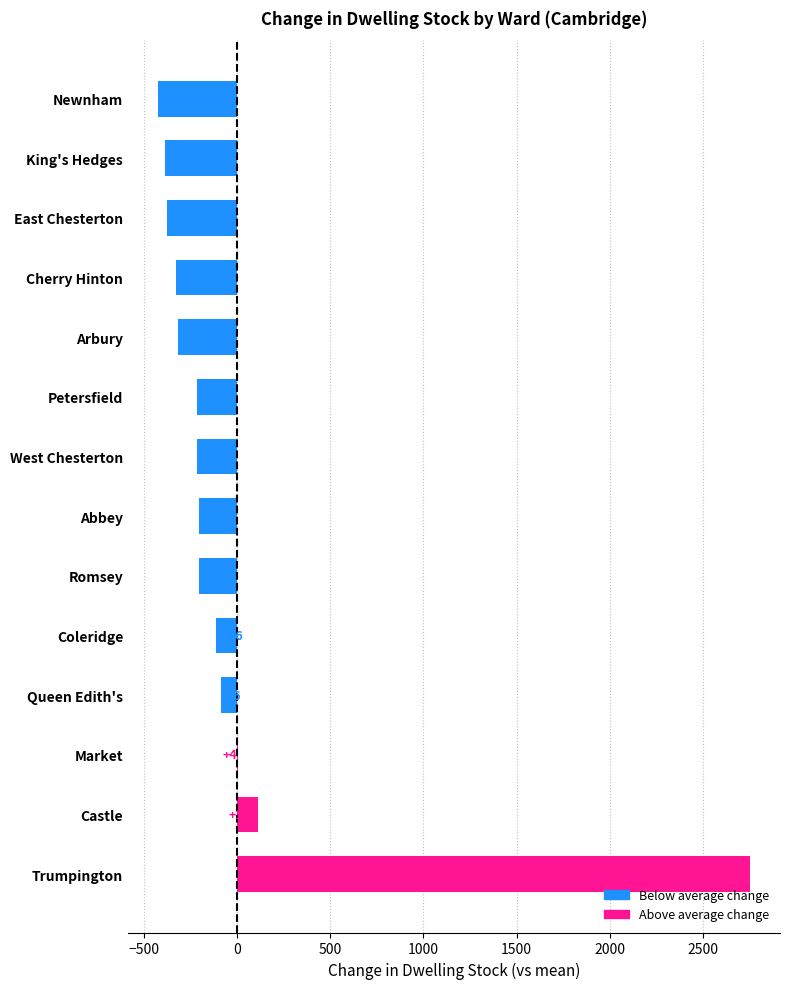

The chart shows a value of 2754.3 at Trumpington. True or false?

True